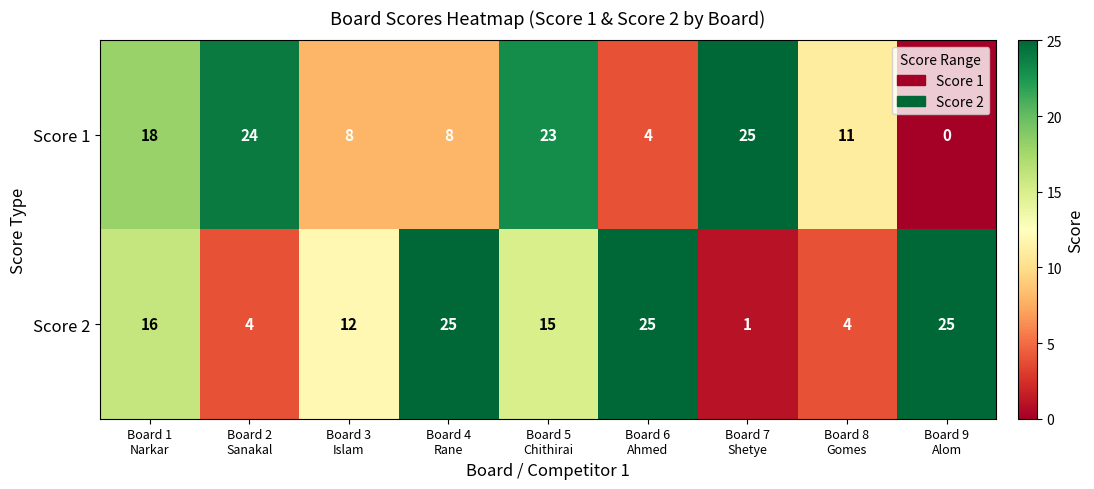

Rank the series by their average value, from lowest to highest.

Score 1, Score 2